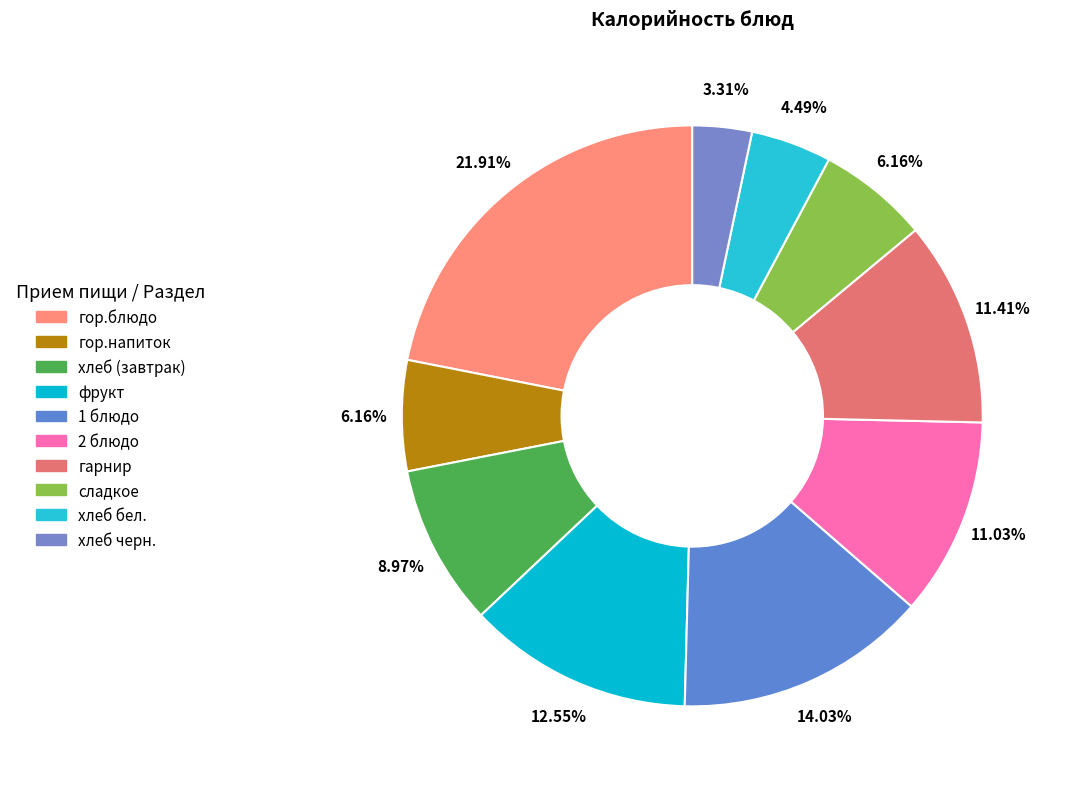

Rank the categories by value from lowest to highest.

хлеб черн., хлеб бел., гор.напиток, сладкое, хлеб (завтрак), 2 блюдо, гарнир, фрукт, 1 блюдо, гор.блюдо